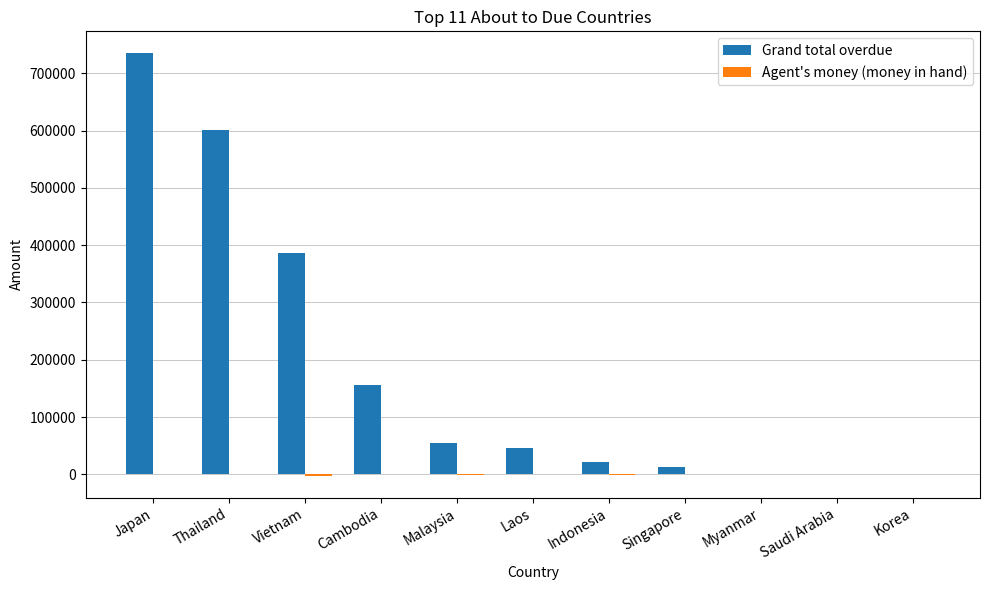

What is the spread (max minus min) of values at Thailand?

601370.8